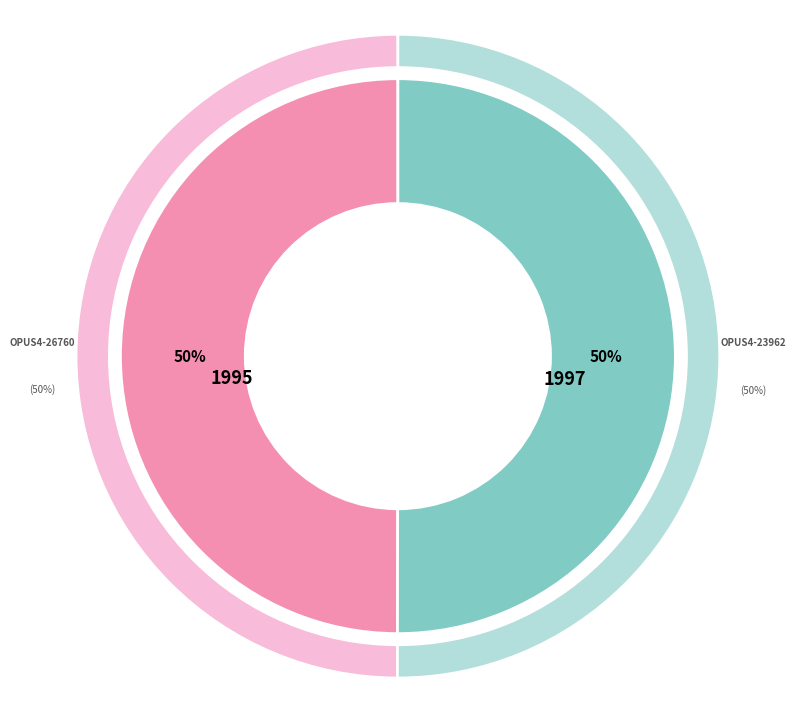

What percentage is the OPUS4-23962 slice, to the nearest percent?

50%